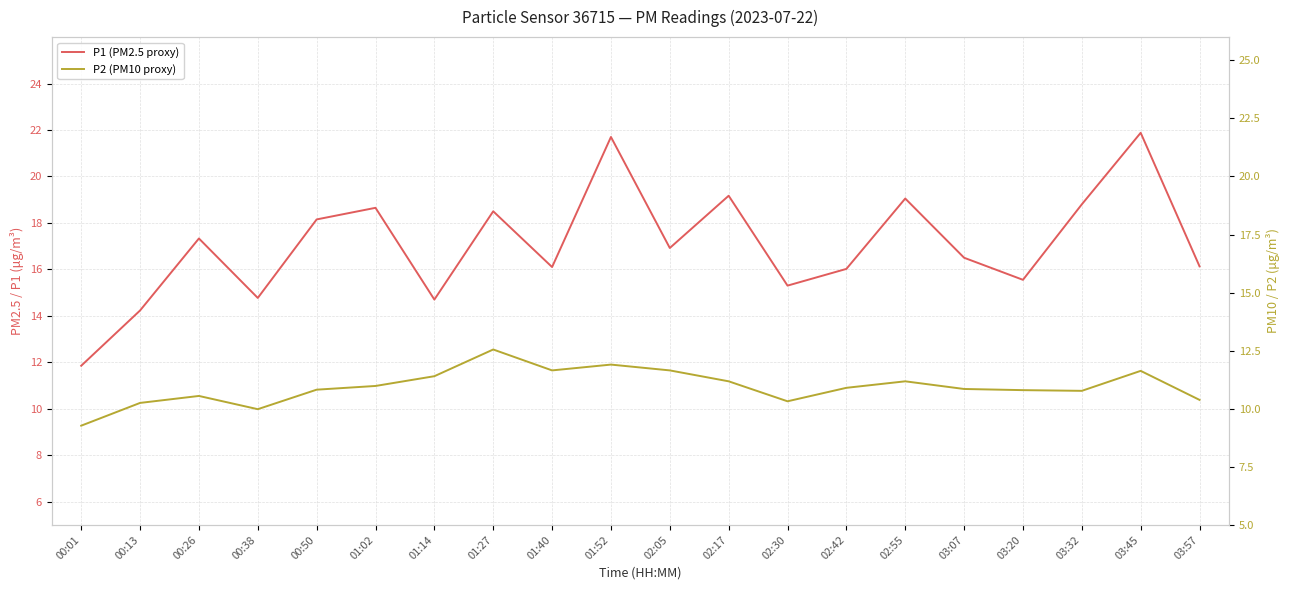

What is the value of the P1 (PM2.5 proxy) point at the 15th from the left?

19.1